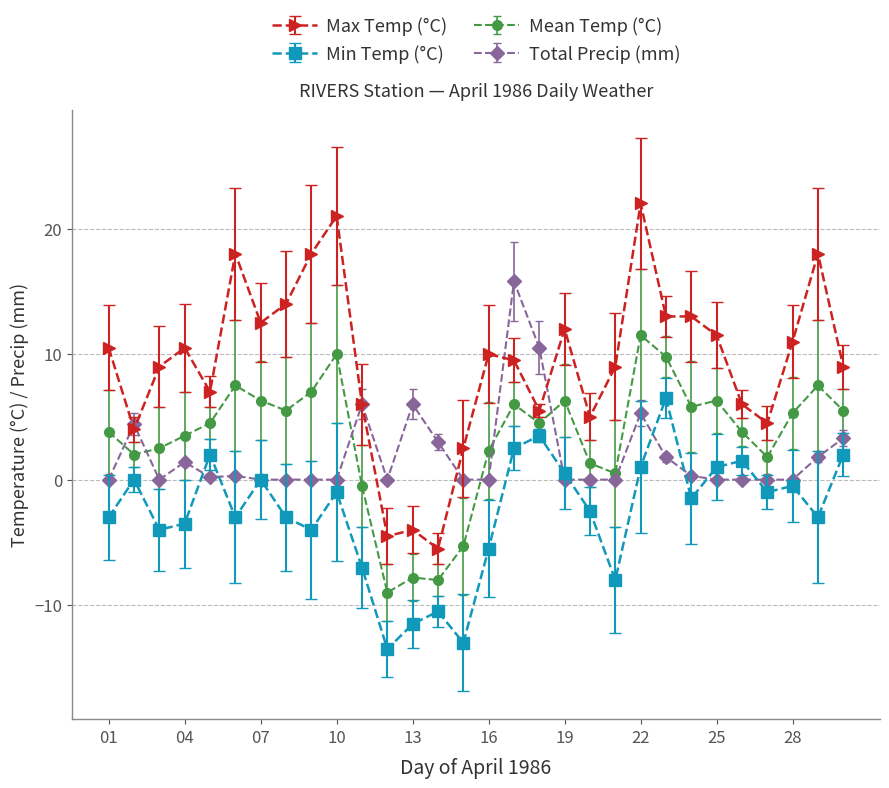

True or false: Mean Temp (°C) and Max Temp (°C) cross at least once.

False